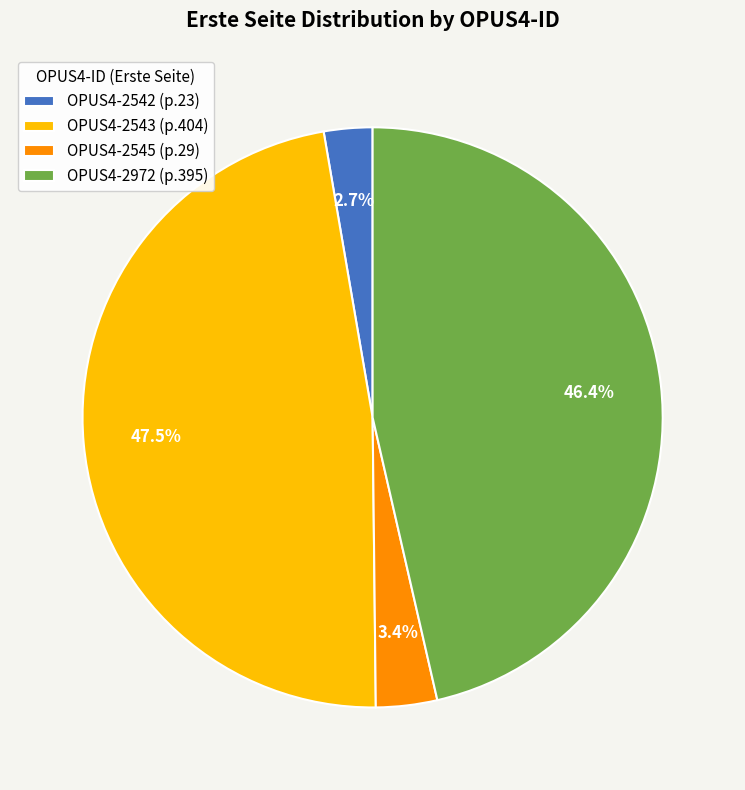

Is there any slice that represents more than half of the pie?

No